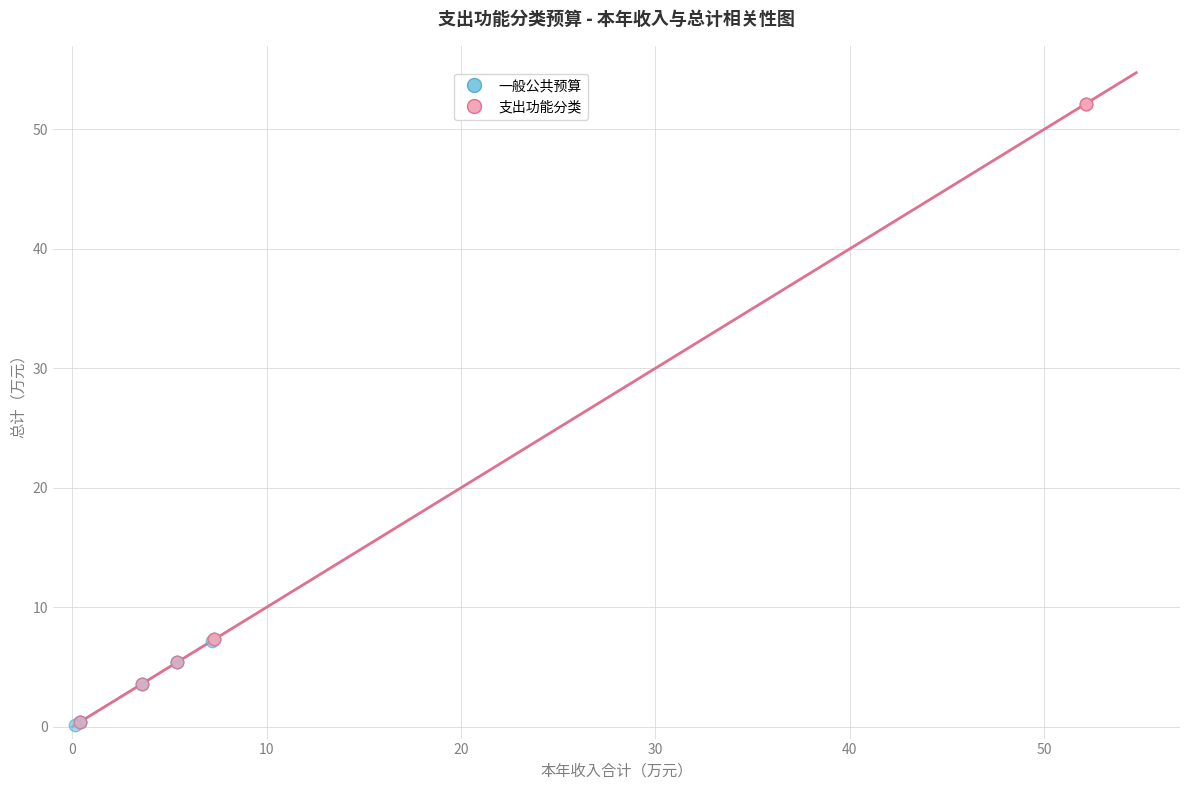

Which series has the widest spread of Y values?

支出功能分类